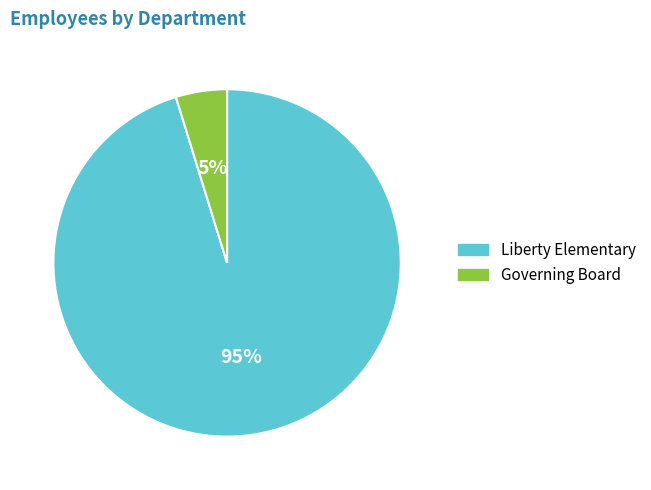

Does Governing Board represent more than half of the total?

No